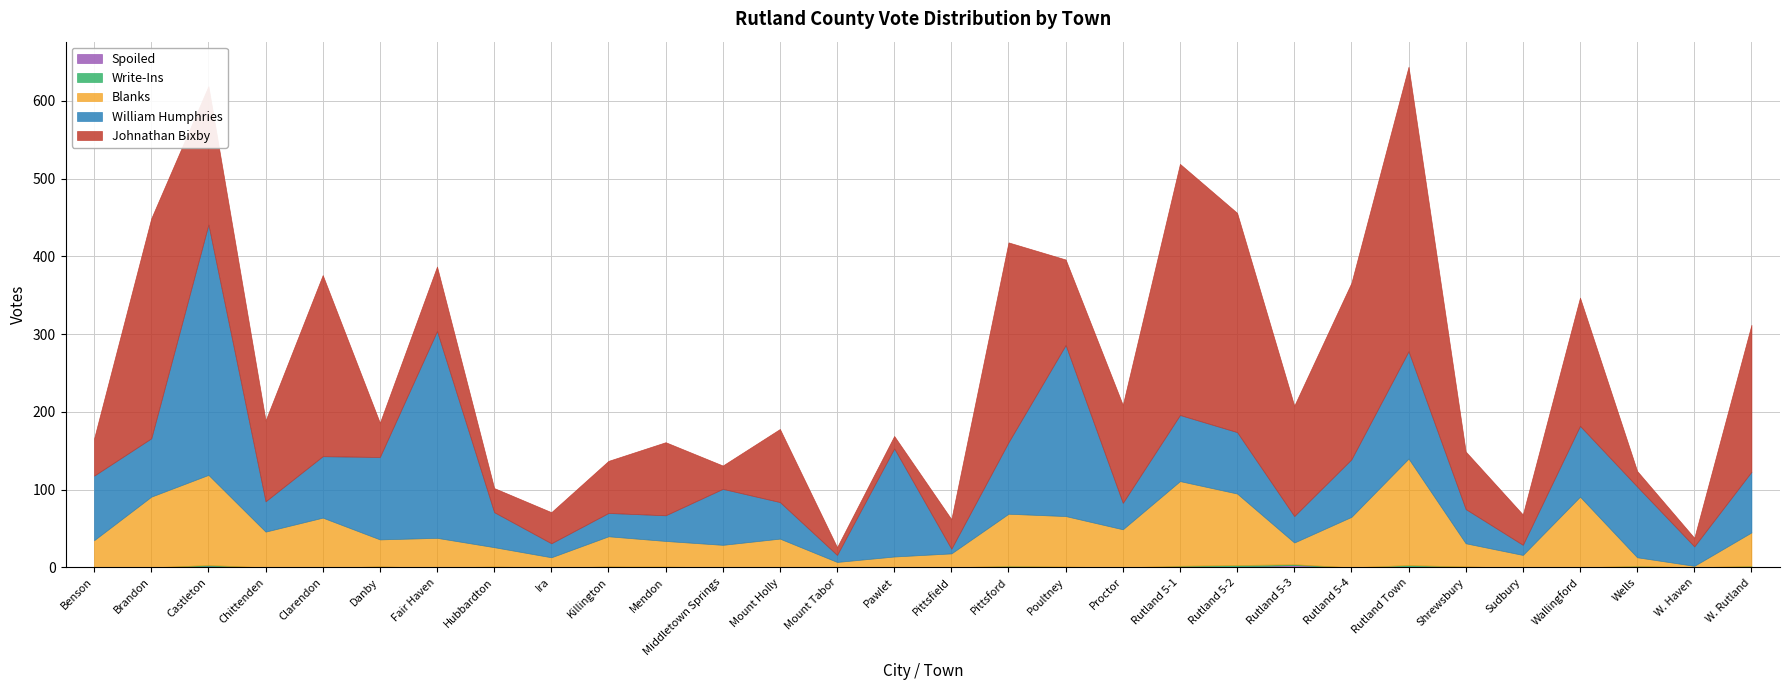

Between Brandon and Rutland 5-1, which series saw the biggest shift?

Johnathan Bixby